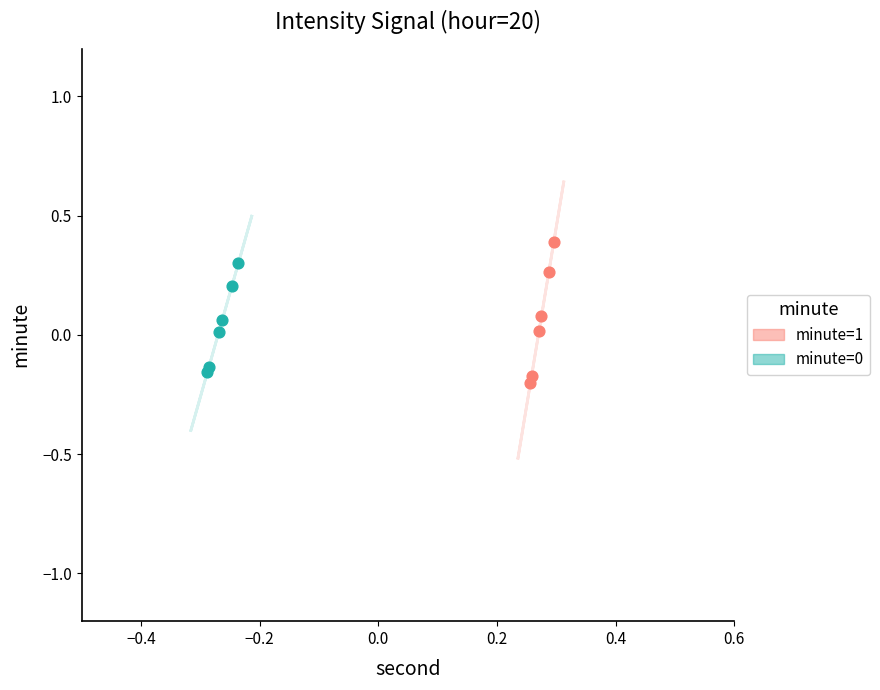

Which series reaches the minimum Y coordinate?

minute=1